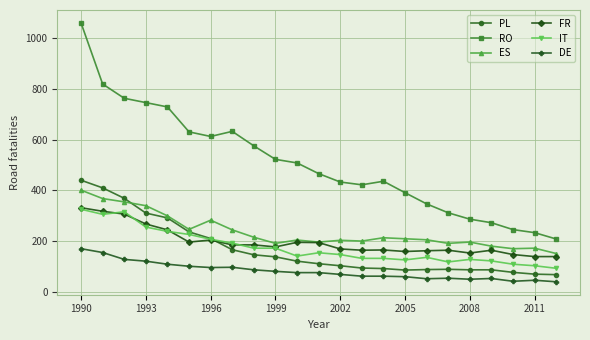

What is the value of the PL point at the 10th from the left?

139